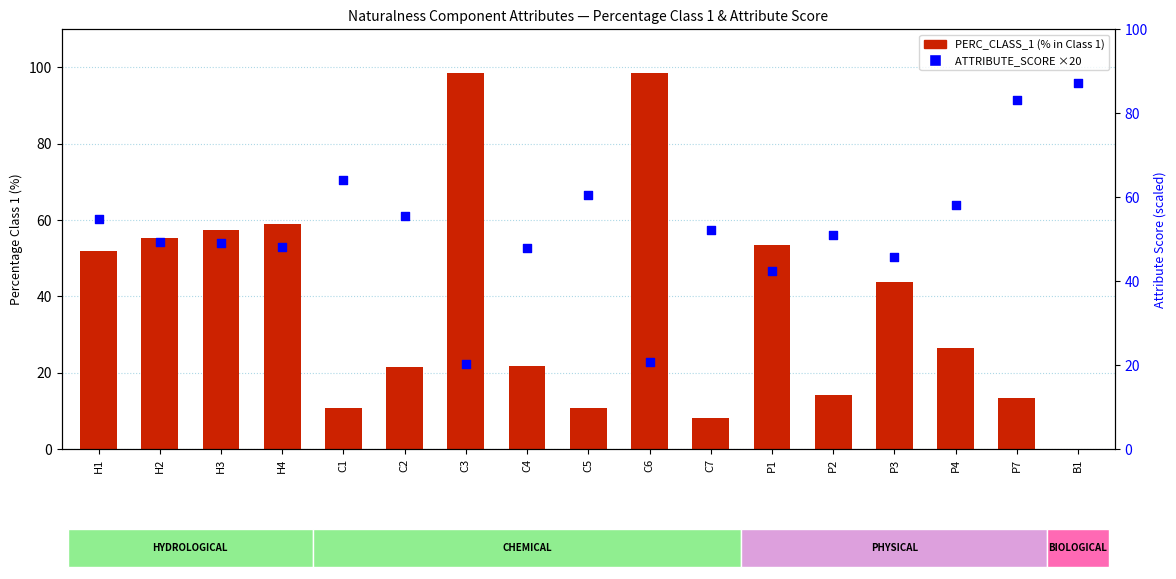

What are all the series names shown in the legend?

PERC_CLASS_1, ATTRIBUTE_SCORE (scaled)